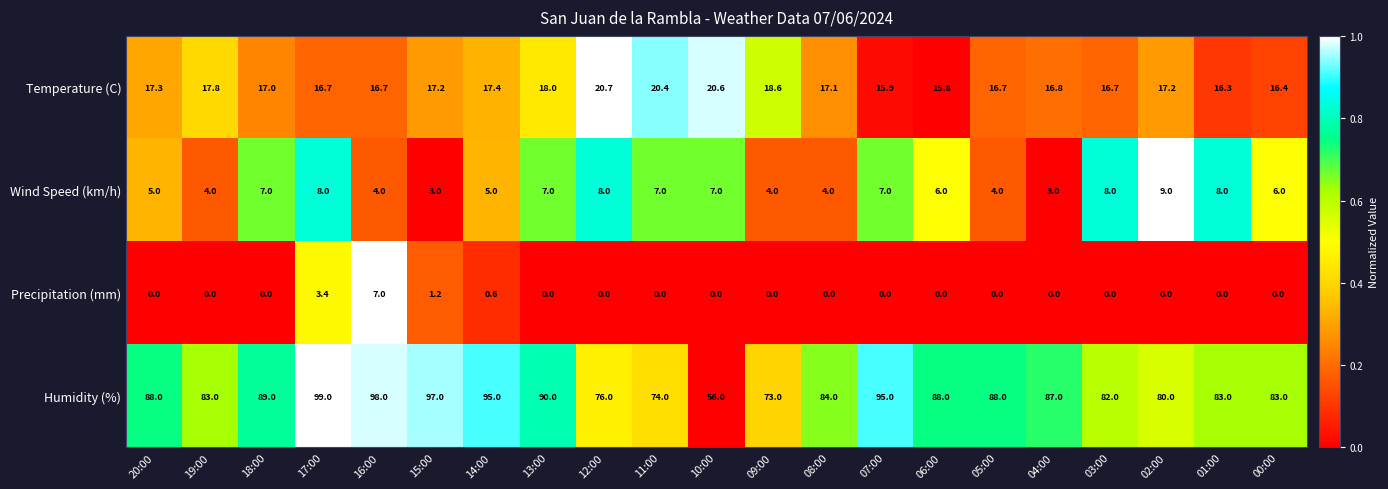

What is the difference between the Wind Speed (km/h) values at 00:00 and 11:00?

1.0